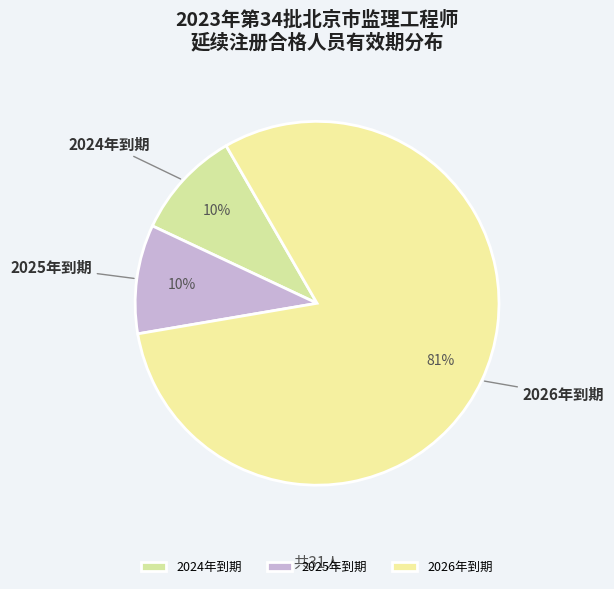

Does 2026年到期 account for over 50% of the chart?

Yes